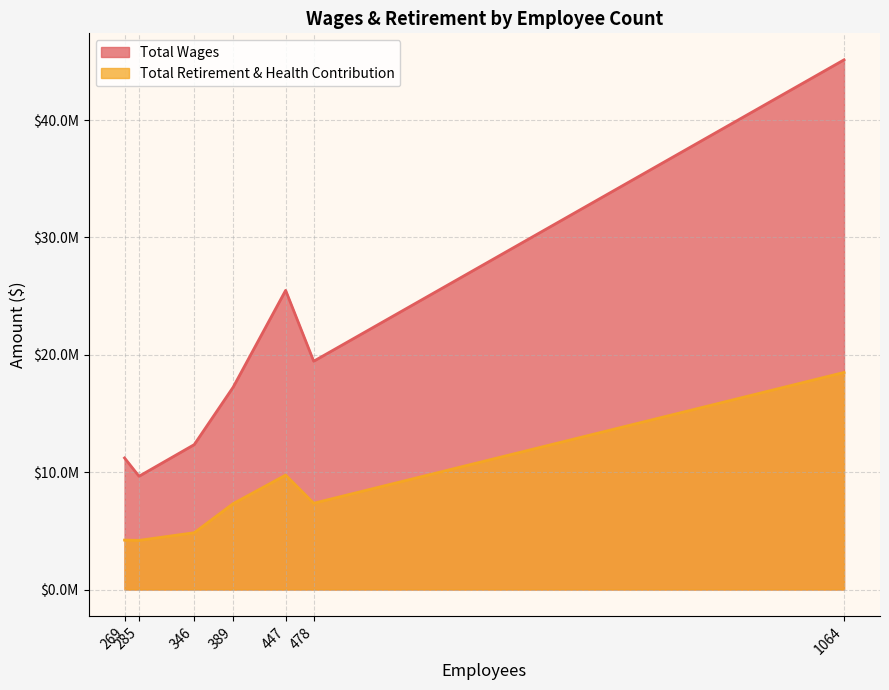

The Total Retirement & Health Contribution series shows 7316125.9 at 389. True or false?

True